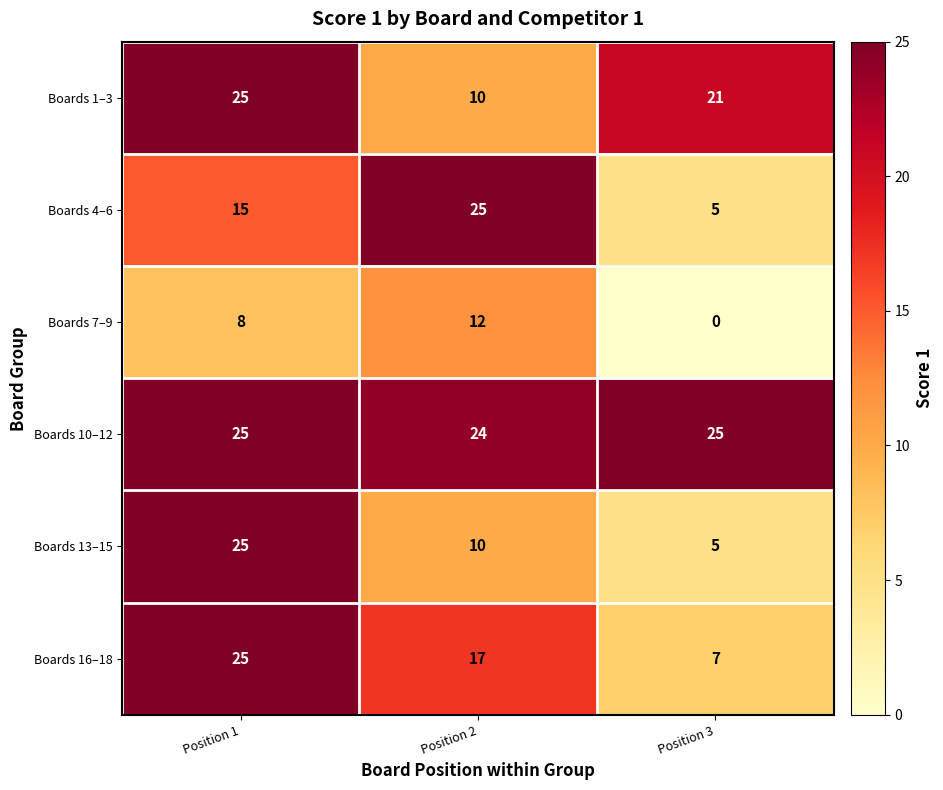

What is the spread (max minus min) of values at Position 1?

17